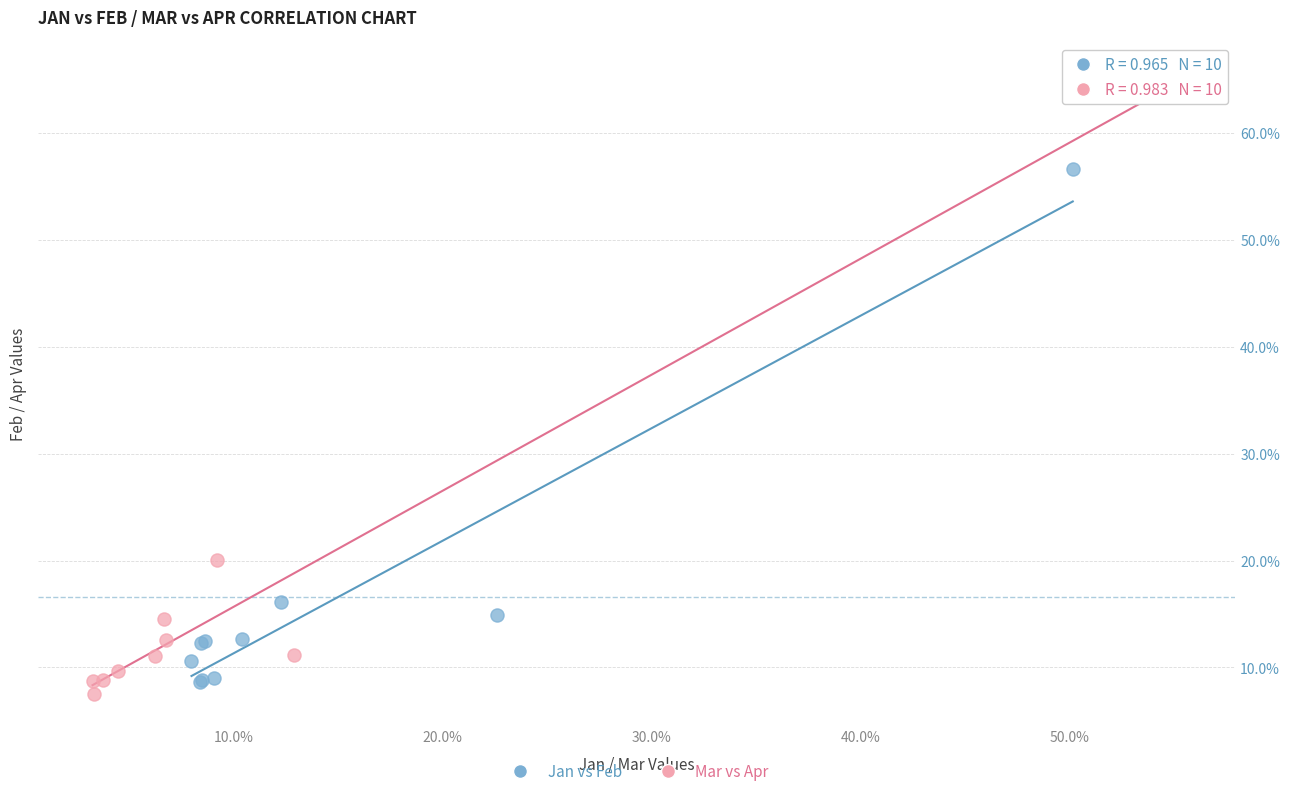

Which series has the largest Y range (max minus min)?

Mar vs Apr